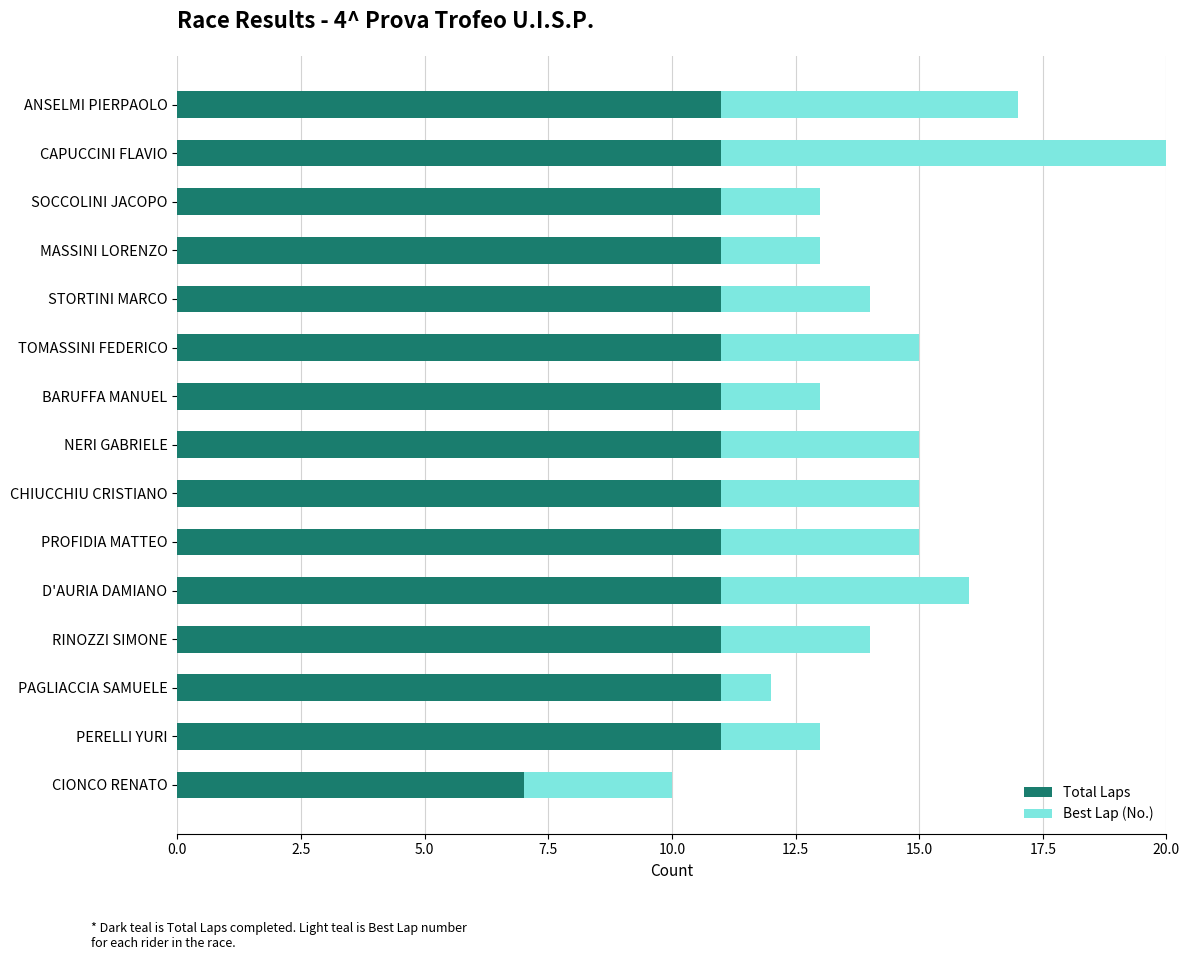

What is the smallest value displayed?

1